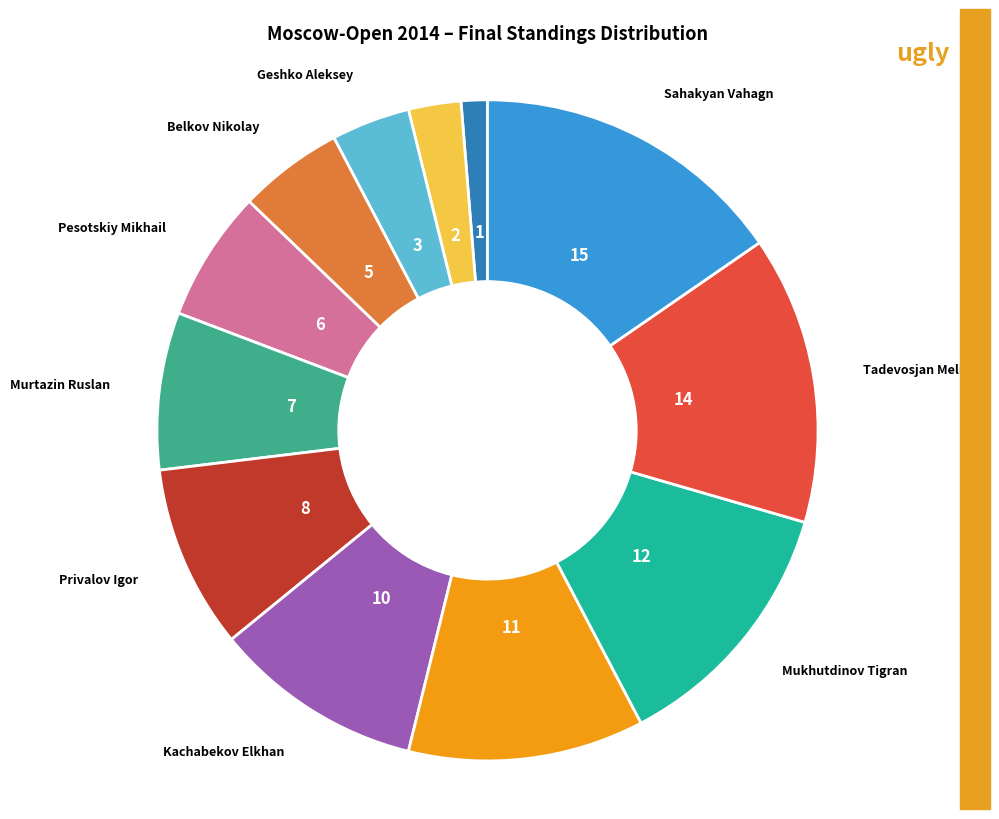

Count the number of slices in the pie.

12